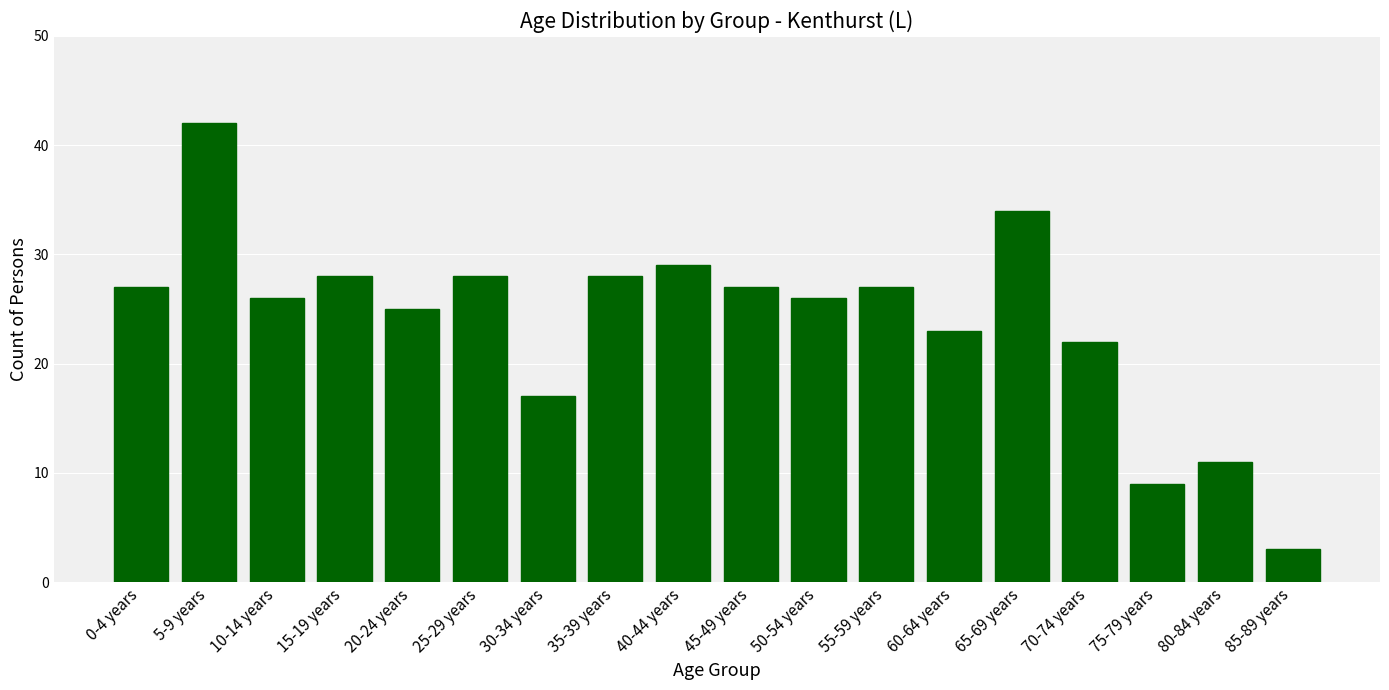

Which has a higher value, 40-44 years or 45-49 years?

40-44 years